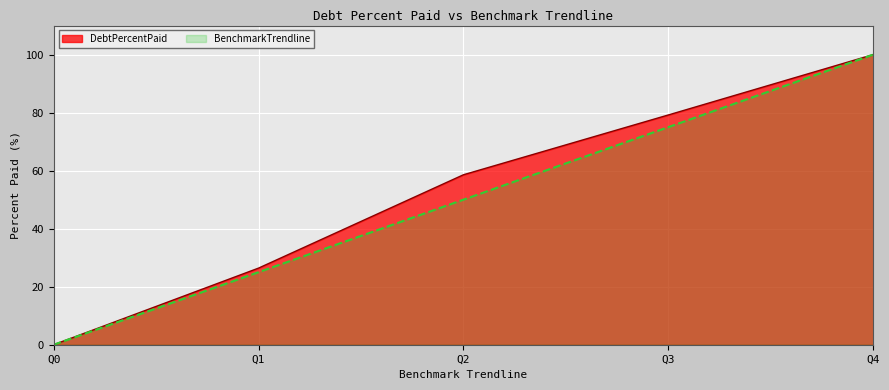

At how many categories does at least one series exceed 56?

3